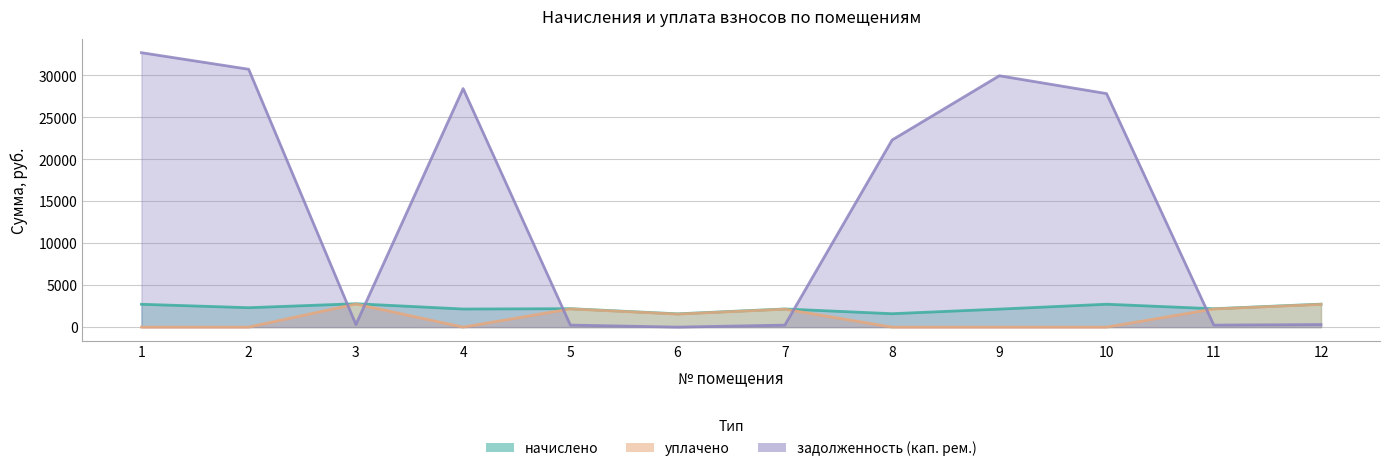

What is the value of the уплачено point at the 6th from the left?

1551.1